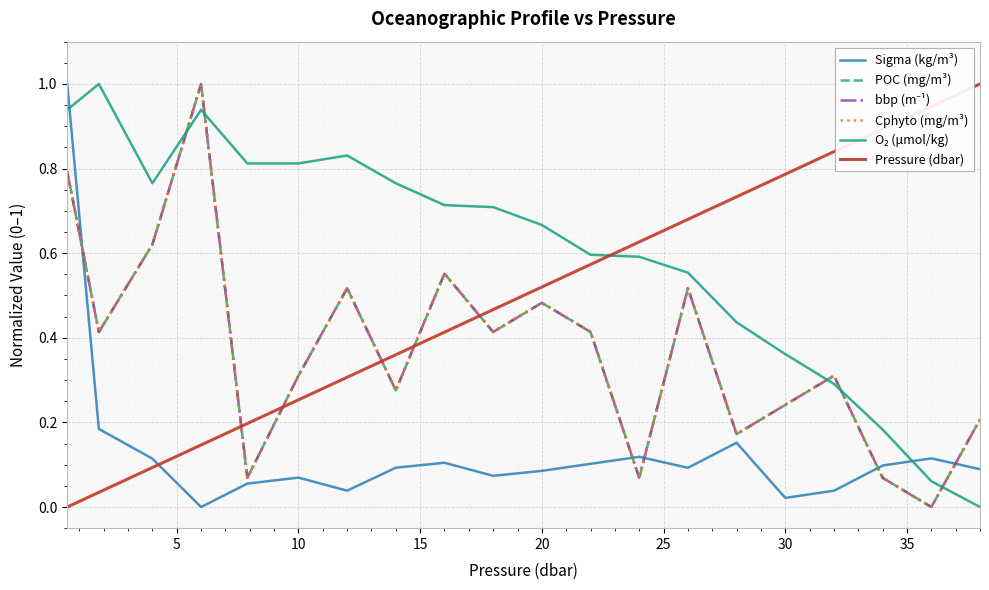

At how many categories does at least one series exceed 0?

20